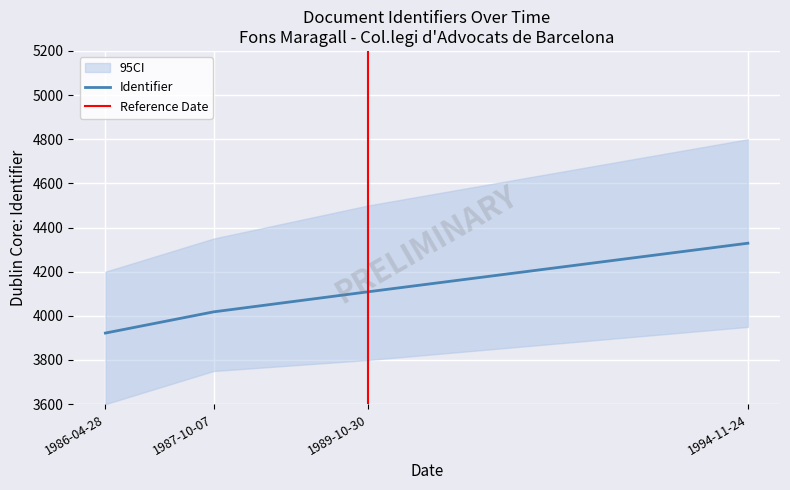

What is the sum of all values?

16378